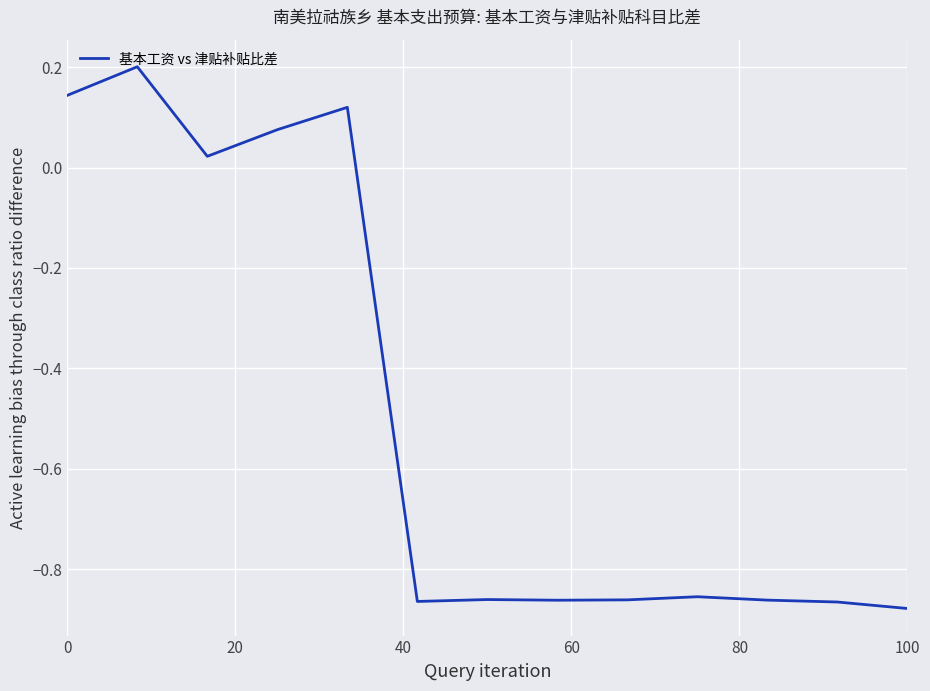

What is the difference between the maximum and minimum values?

1.1